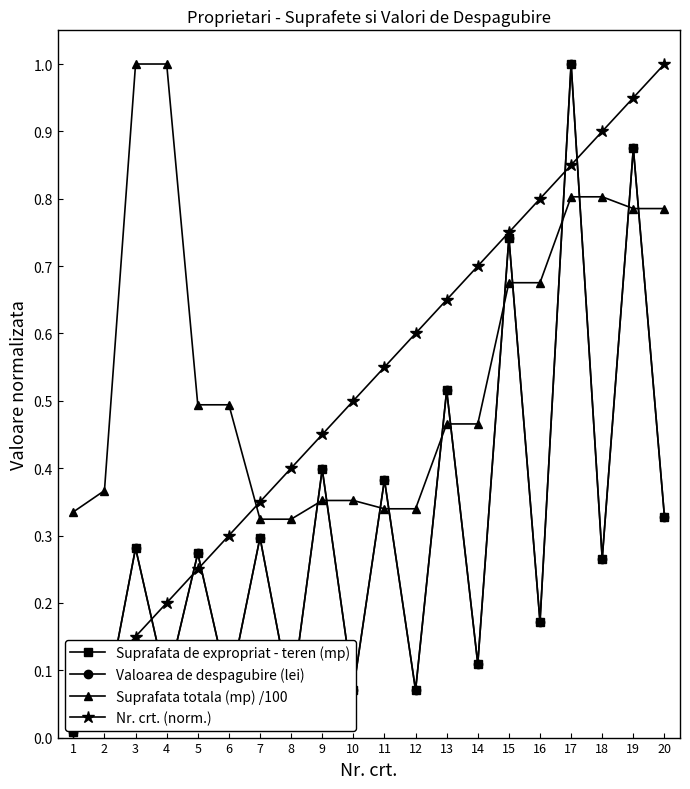

At which label is Valoarea de despagubire (lei) closest to 0?

1